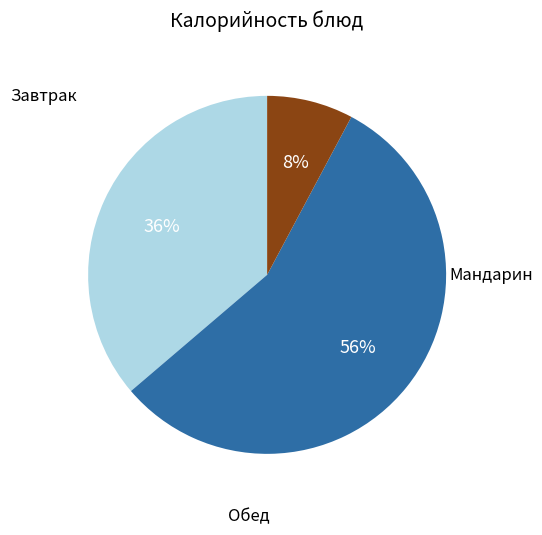

Is there a majority slice in this chart?

Yes